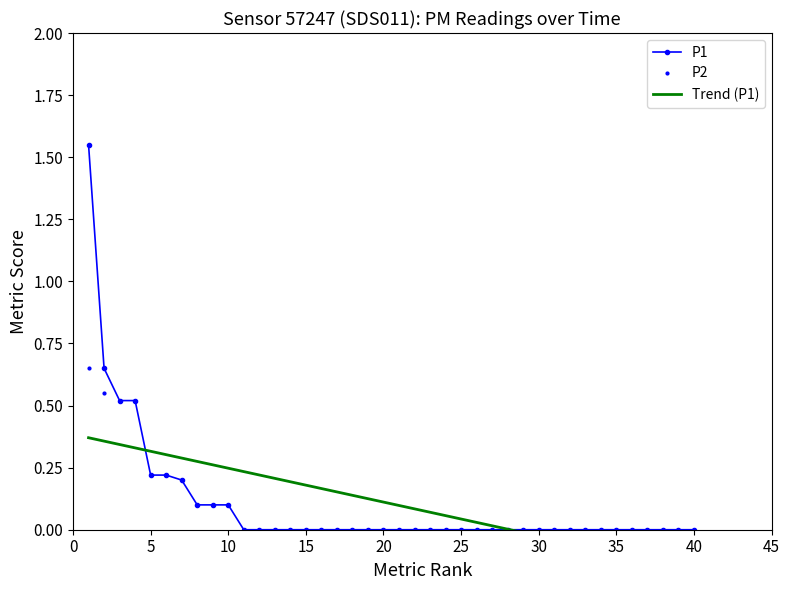

The P2 series shows -0.3 at 15. True or false?

False